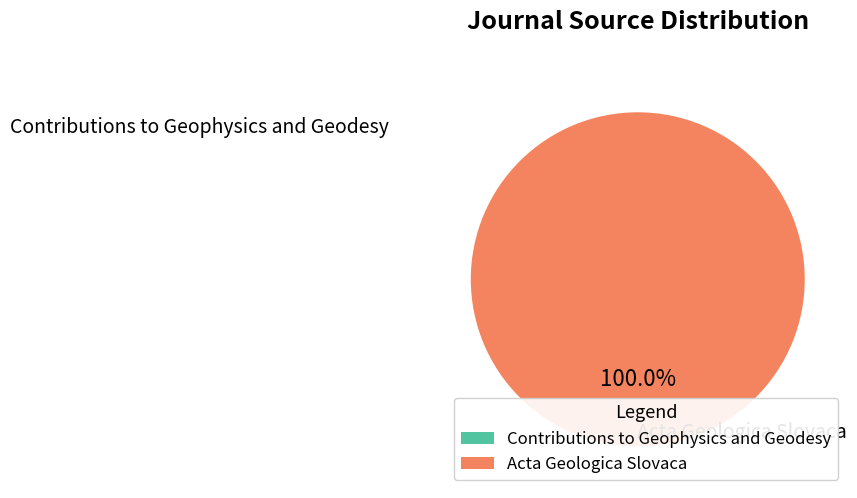

Which category has the biggest portion of the pie?

Acta Geologica Slovaca